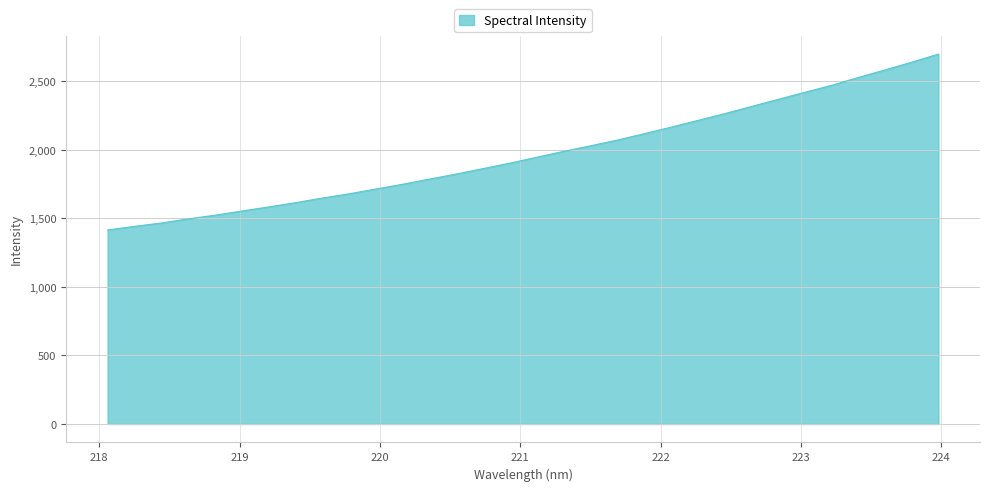

What is the smallest value displayed?

1415.9